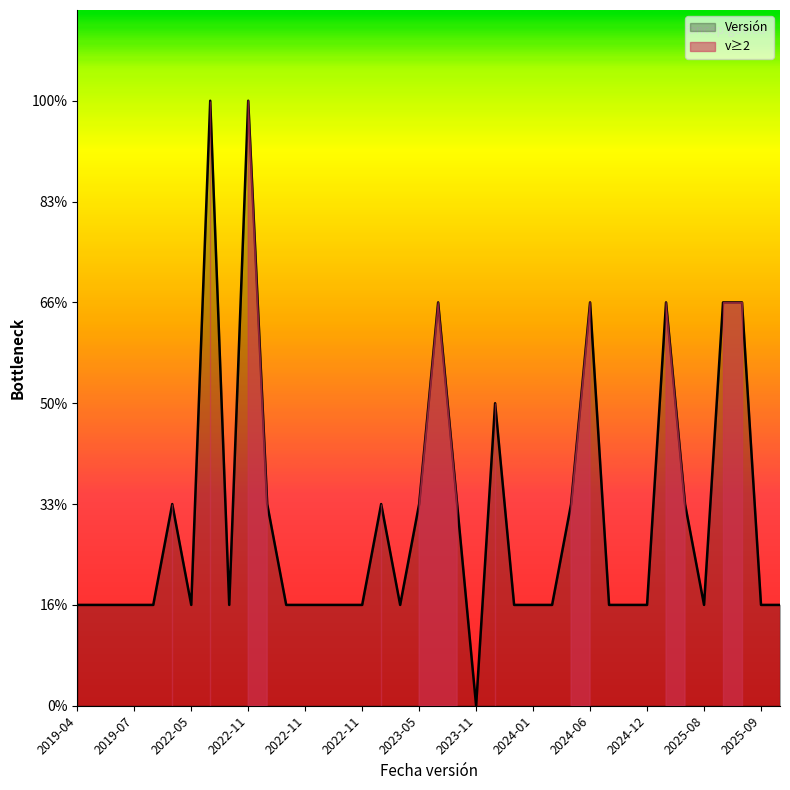

Approximately how many times larger is the value at 2024-12-31 compared to 2023-05-11?

0.5